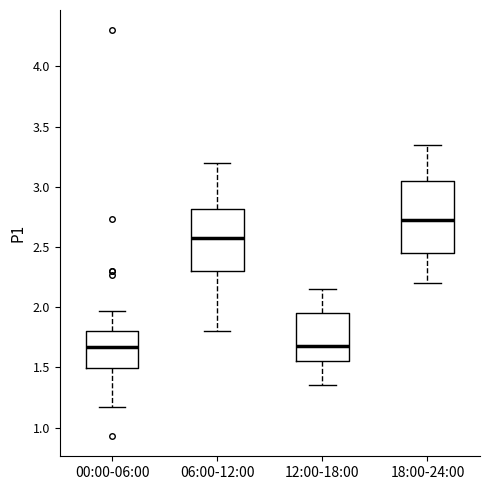

Where does the lower whisker of the box for 00:00-06:00 end on the y-axis? The values are not printed on the chart, so give them approximately, as read against the axis.

1.15